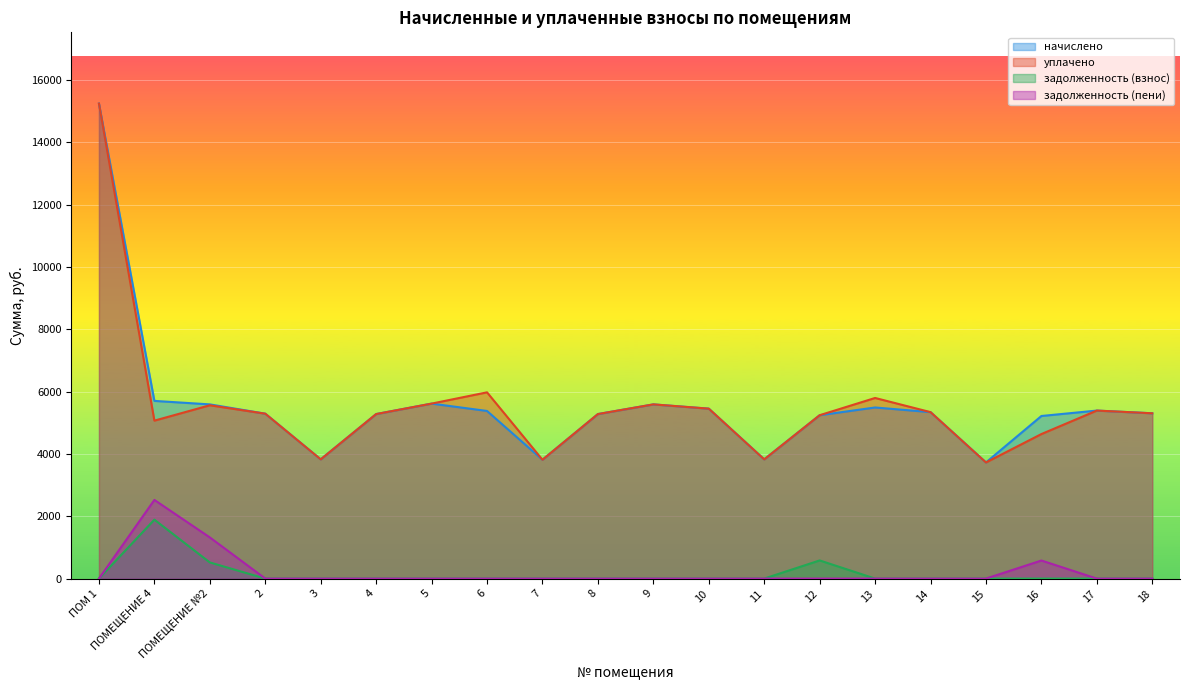

What is the label of the 17th point from the right?

2